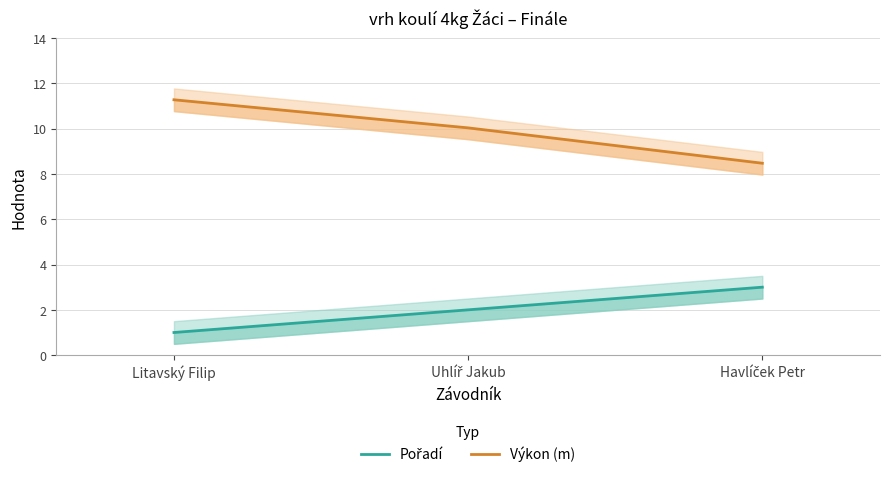

Between Litavský Filip and Uhlíř Jakub, which is larger?

Uhlíř Jakub